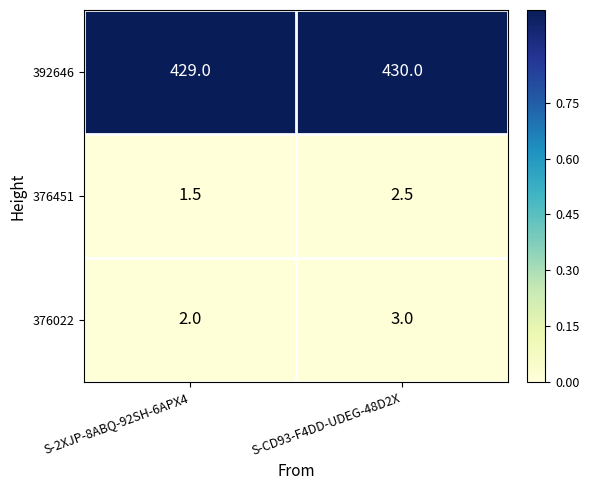

Reading left to right, extract all data points from this chart.

392646: S-2XJP-8ABQ-92SH-6APX4=429.0	S-CD93-F4DD-UDEG-48D2X=430.0
376451: S-2XJP-8ABQ-92SH-6APX4=1.5	S-CD93-F4DD-UDEG-48D2X=2.5
376022: S-2XJP-8ABQ-92SH-6APX4=2.0	S-CD93-F4DD-UDEG-48D2X=3.0